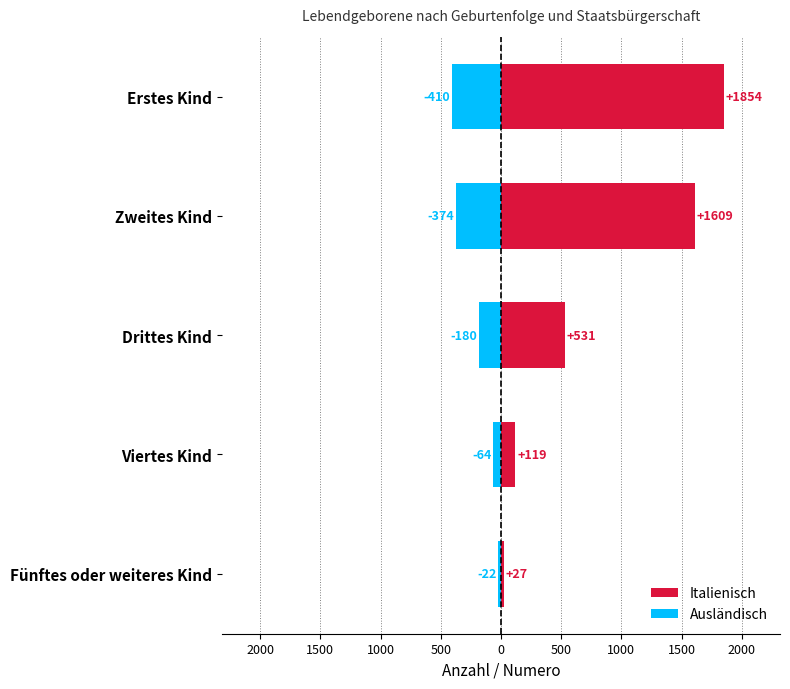

True or false: Ausländisch has a value of -13 at Viertes Kind.

False